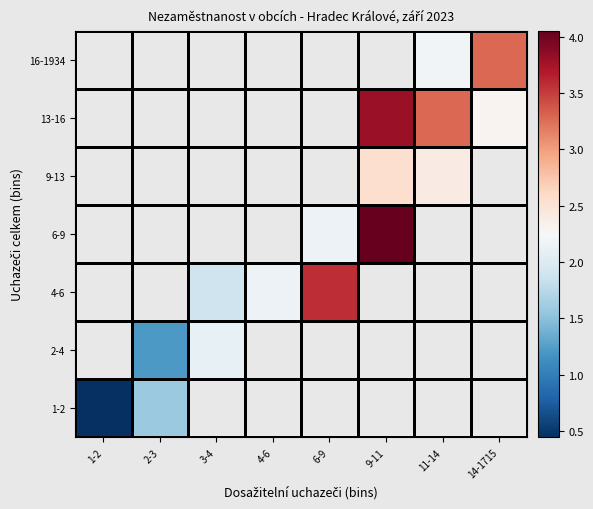

Rank the series at 14-1715 from highest to lowest value.

16-1934, 1-2, 2-4, 4-6, 6-9, 9-13, 13-16